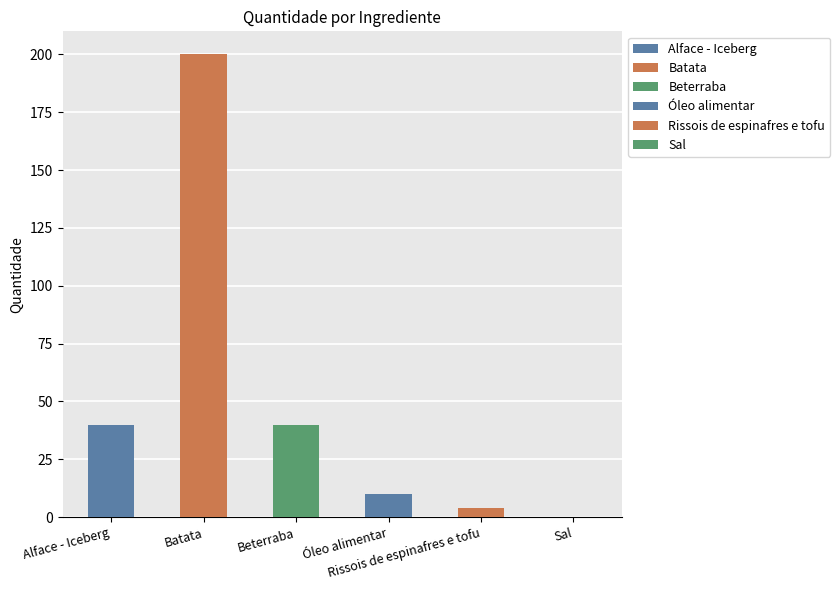

What is the difference between the second highest and minimum values?

39.8